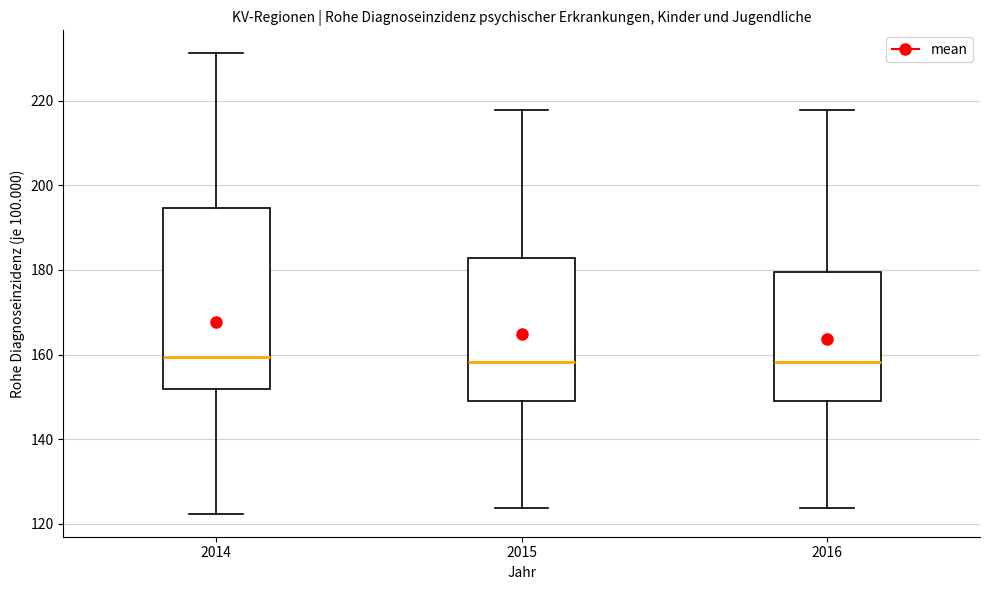

Reading left to right, transcribe this box plot: for each box, give where its median line is, the range the box spans, and where its two whiskers end, as read against the y-axis. The values are not printed on the chart, so give them approximately, as read against the axis.

2014: median 160, box 152 to 194, whiskers 122 to 232
2015: median 158, box 150 to 182, whiskers 124 to 218
2016: median 158, box 150 to 180, whiskers 124 to 218